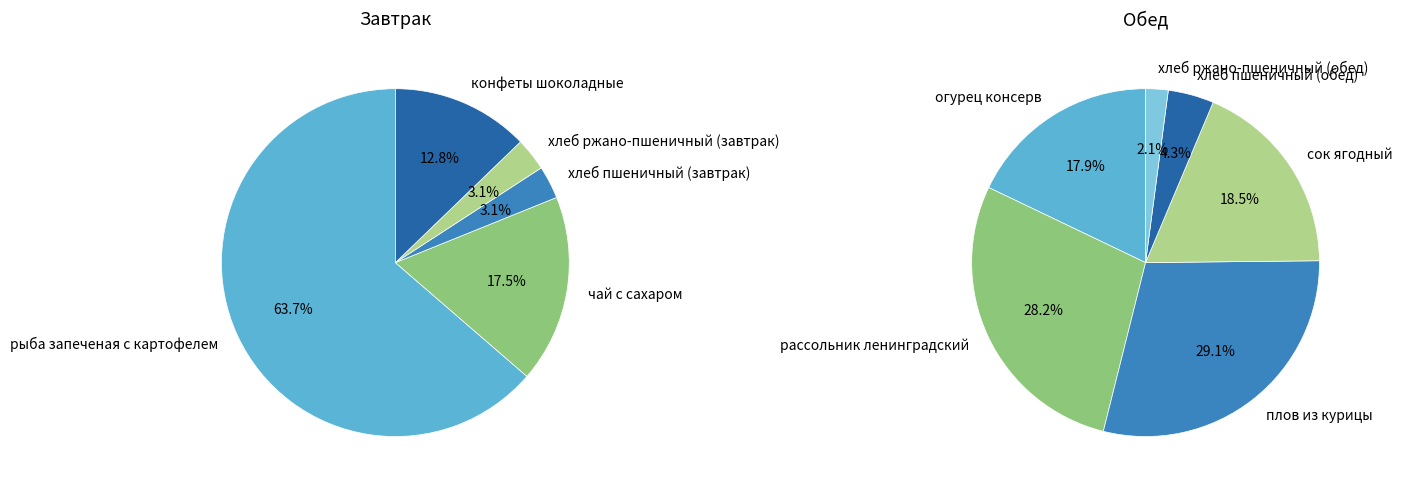

True or false: хлеб ржано-пшеничный (обед) accounts for 11% of the total.

False